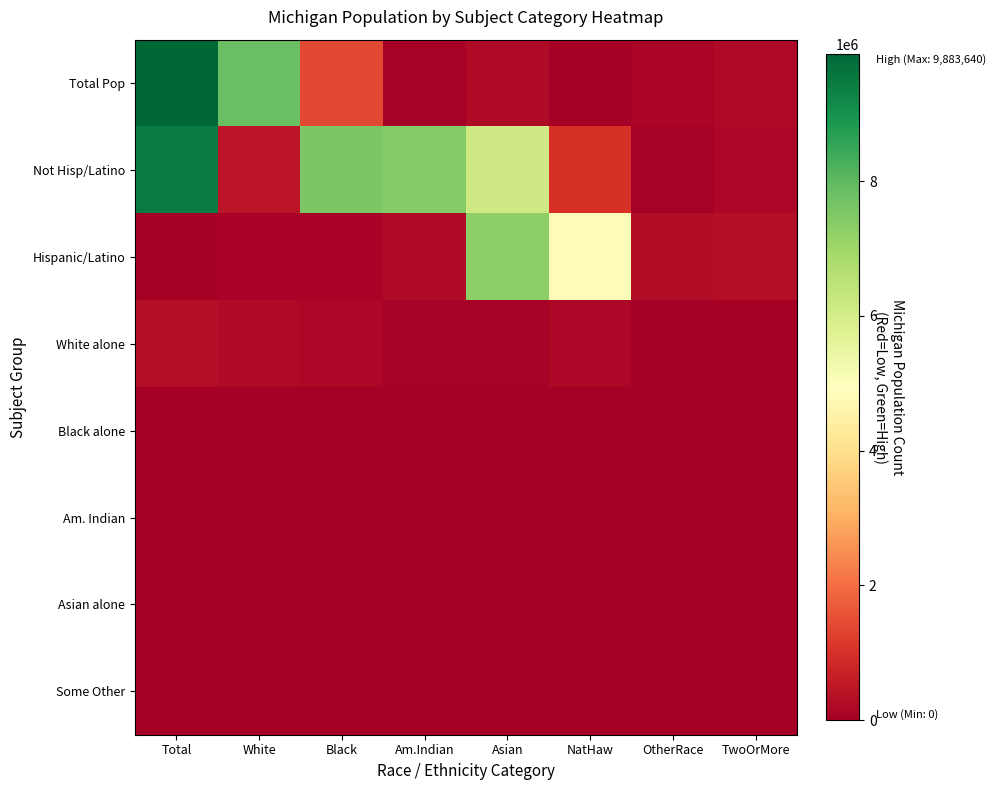

What is the total value across all series at White?

8556756